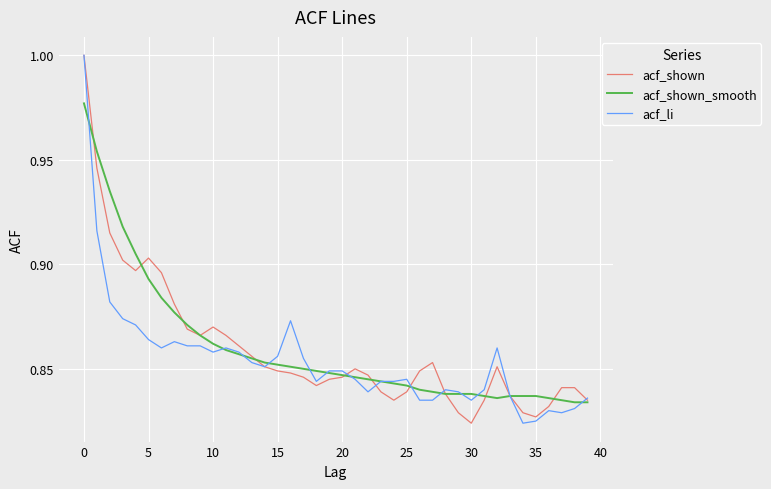

Reading left to right, list all the values displayed in this chart.

acf_shown: 1.0	0.9	0.9	0.9	0.9	0.9	0.9	0.9	0.9	0.9	0.9	0.9	0.9	0.9	0.9	0.8	0.8	0.8	0.8	0.8	0.8	0.8	0.8	0.8	0.8	0.8	0.8	0.9	0.8	0.8	0.8	0.8	0.9	0.8	0.8	0.8	0.8	0.8	0.8	0.8
acf_shown_smooth: 1.0	1.0	0.9	0.9	0.9	0.9	0.9	0.9	0.9	0.9	0.9	0.9	0.9	0.9	0.9	0.9	0.9	0.8	0.8	0.8	0.8	0.8	0.8	0.8	0.8	0.8	0.8	0.8	0.8	0.8	0.8	0.8	0.8	0.8	0.8	0.8	0.8	0.8	0.8	0.8
acf_li: 1.0	0.9	0.9	0.9	0.9	0.9	0.9	0.9	0.9	0.9	0.9	0.9	0.9	0.9	0.9	0.9	0.9	0.9	0.8	0.8	0.8	0.8	0.8	0.8	0.8	0.8	0.8	0.8	0.8	0.8	0.8	0.8	0.9	0.8	0.8	0.8	0.8	0.8	0.8	0.8